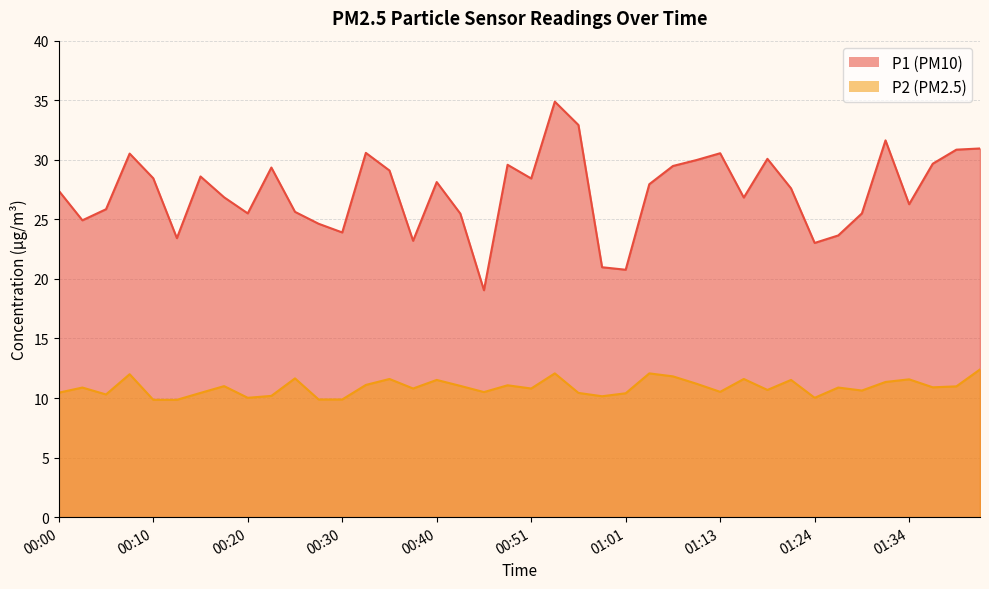

Which has a higher value, 00:46 or 01:41?

01:41